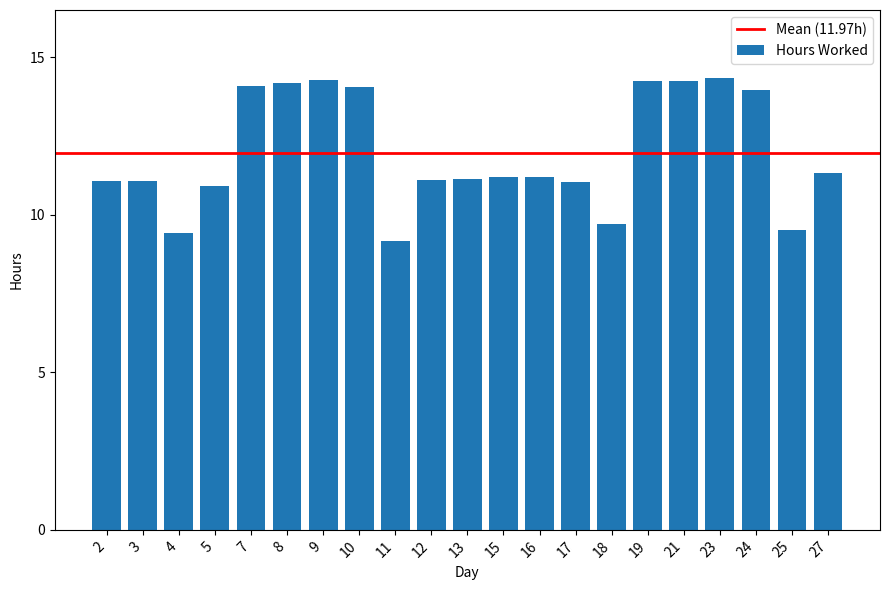

What is the approximate value at 2?

11.1